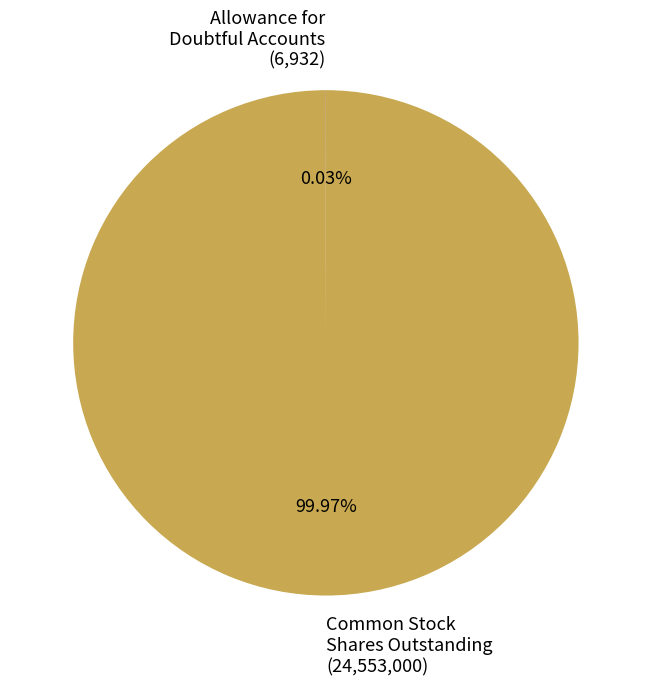

To the nearest percent, what is the difference between the largest and smallest slice percentages?

100%